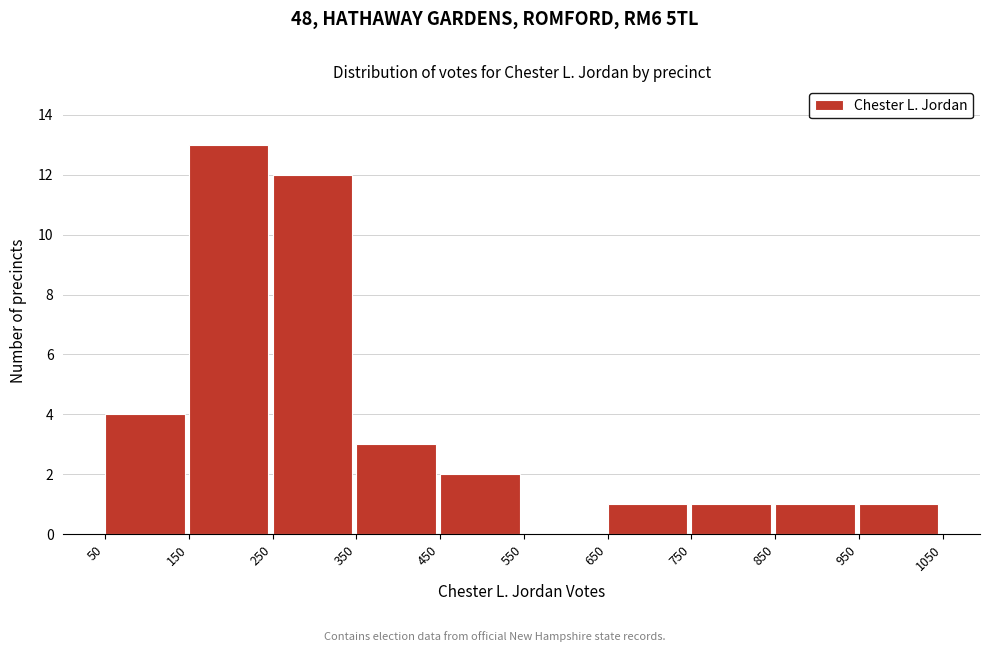

Reading left to right, list every bar in this chart as the range it spans on the x-axis followed by its height. The values are not printed on the chart, so give them approximately, as read against the axis.

50 to 150: 4
150 to 250: 13
250 to 350: 12
350 to 450: 3
450 to 550: 2
550 to 650: 0
650 to 750: 1
750 to 850: 1
850 to 950: 1
950 to 1050: 1